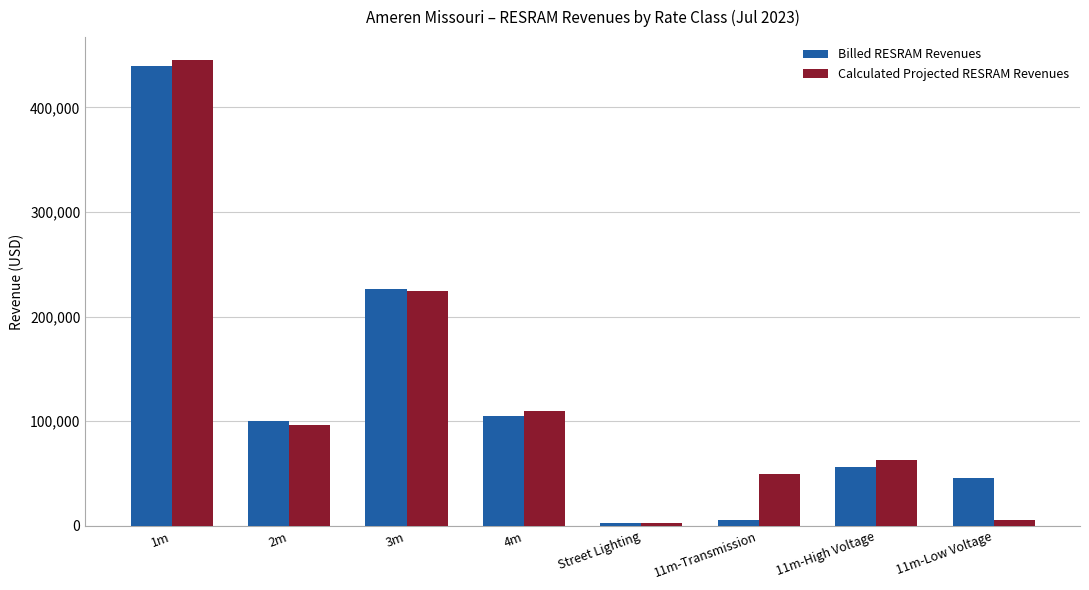

Which series has the largest range (max minus min)?

Calculated Projected RESRAM Revenues